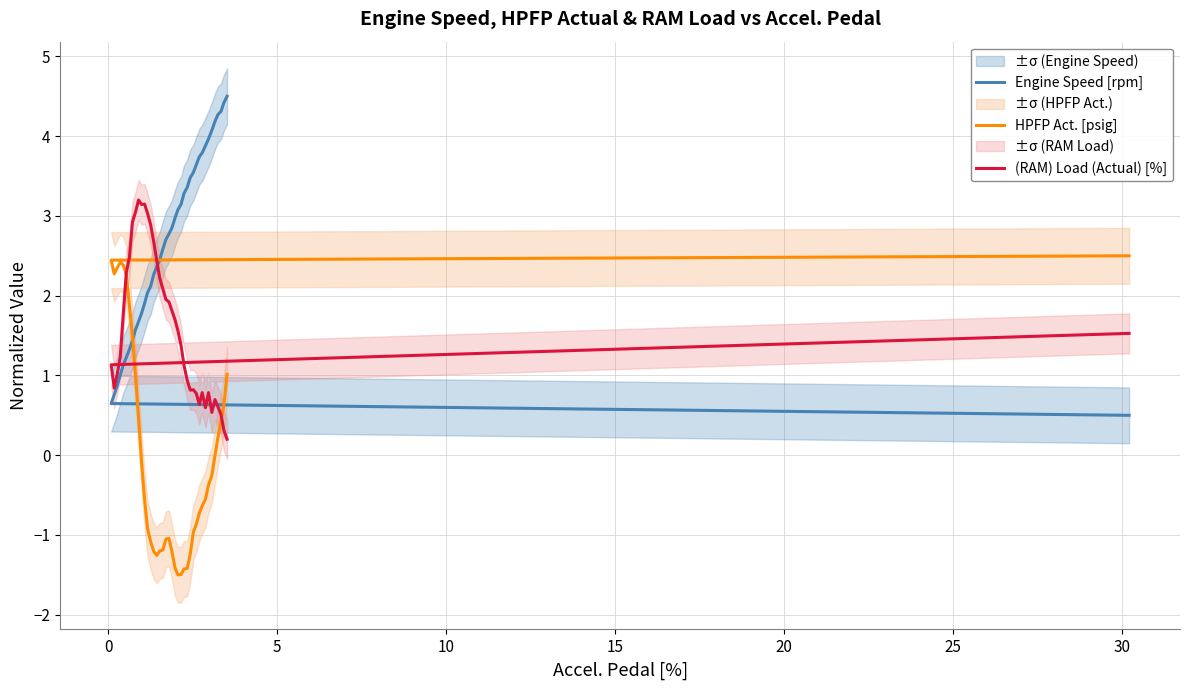

What value does the HPFP Act. [psig] series have at 15?

2.4